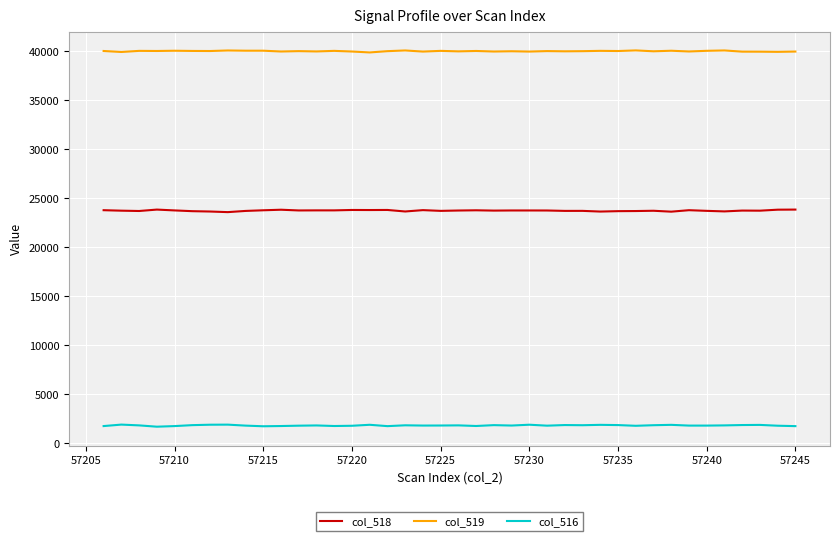

Which series has the widest spread of values?

col_518